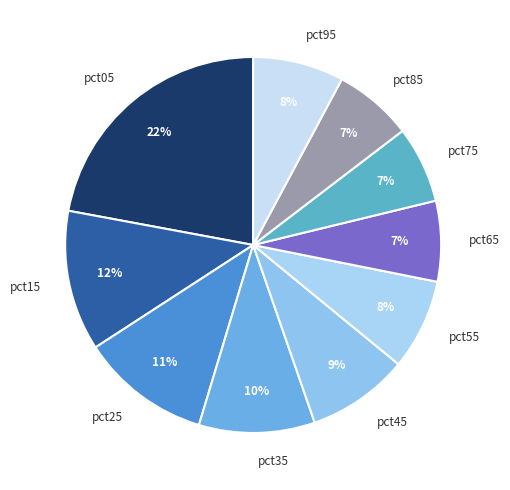

Is it true that pct15 is 12% of the pie?

True